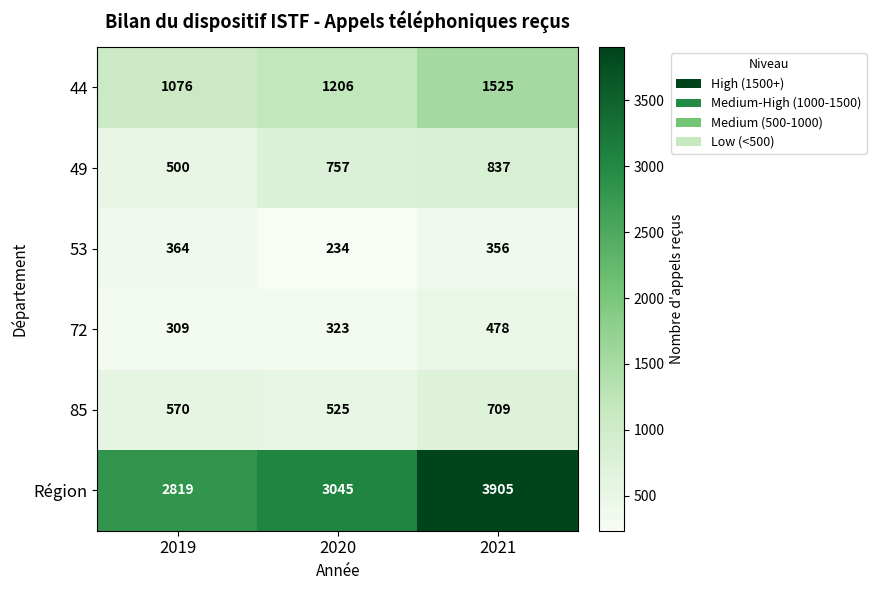

What is the difference between the second highest and minimum values in the 53 series?

122